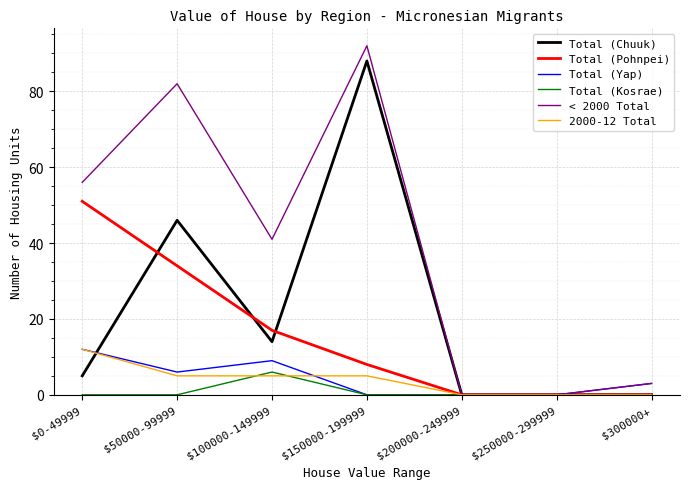

Reading right to left, list all the values displayed in this chart.

Total (Chuuk): 0	0	0	88	14	46	5
Total (Pohnpei): 0	0	0	8	17	34	51
Total (Yap): 3	0	0	0	9	6	12
Total (Kosrae): 0	0	0	0	6	0	0
< 2000 Total: 3	0	0	92	41	82	56
2000-12 Total: 0	0	0	5	5	5	12